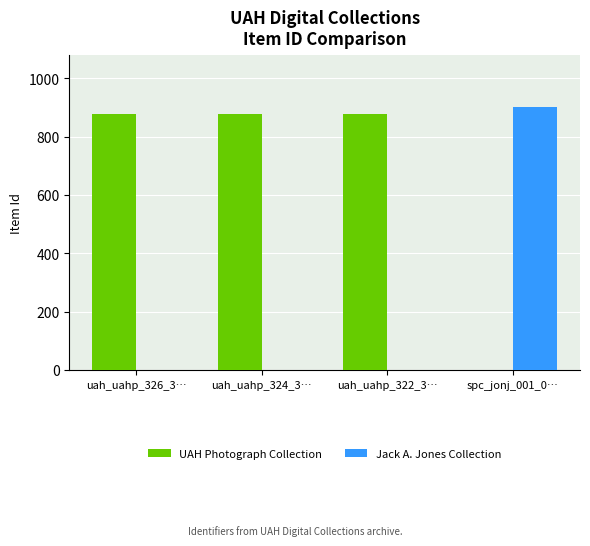

What are all the series names shown in the legend?

UAH Photograph Collection, Jack A. Jones Collection